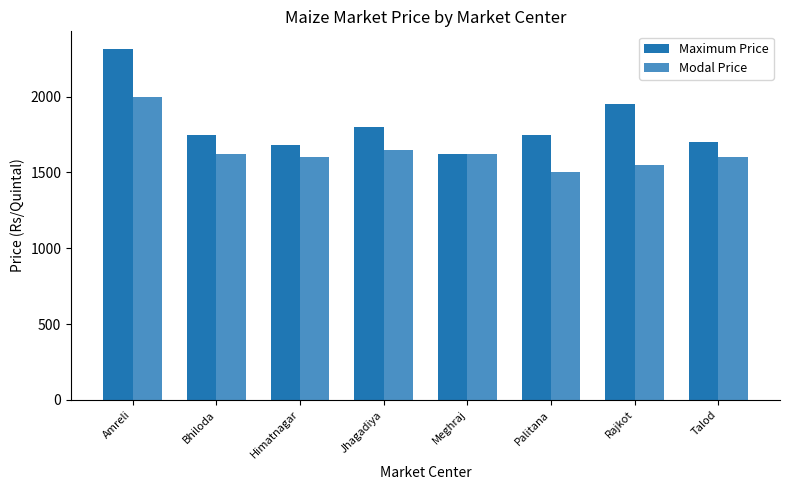

How many bars are there in each group?

2